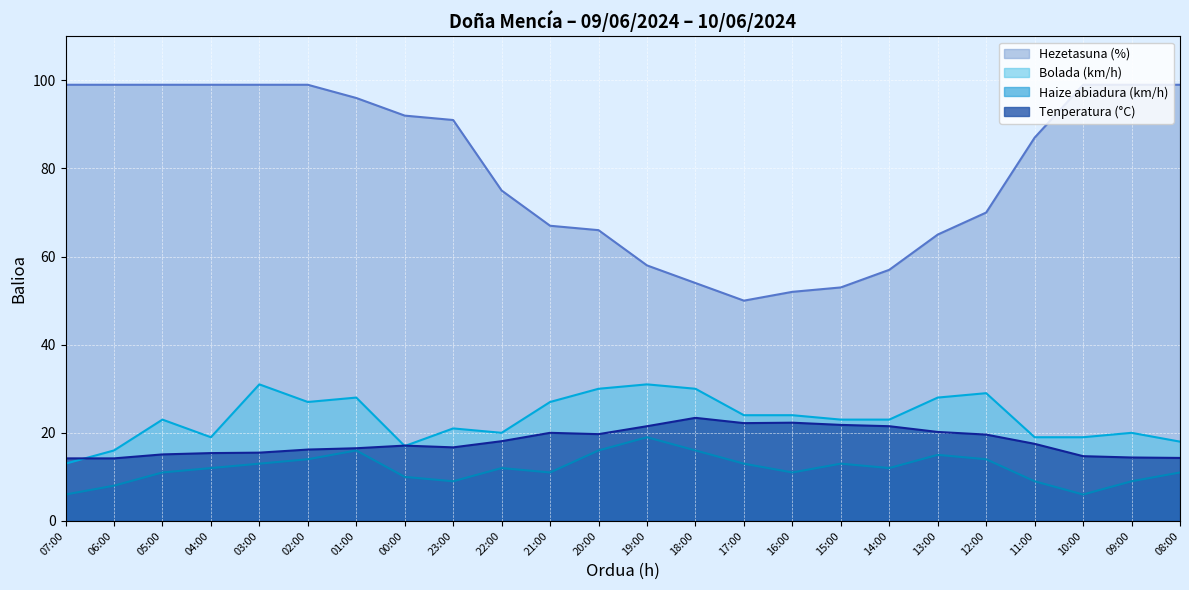

Which series has the largest total across all categories?

Hezetasuna (%)